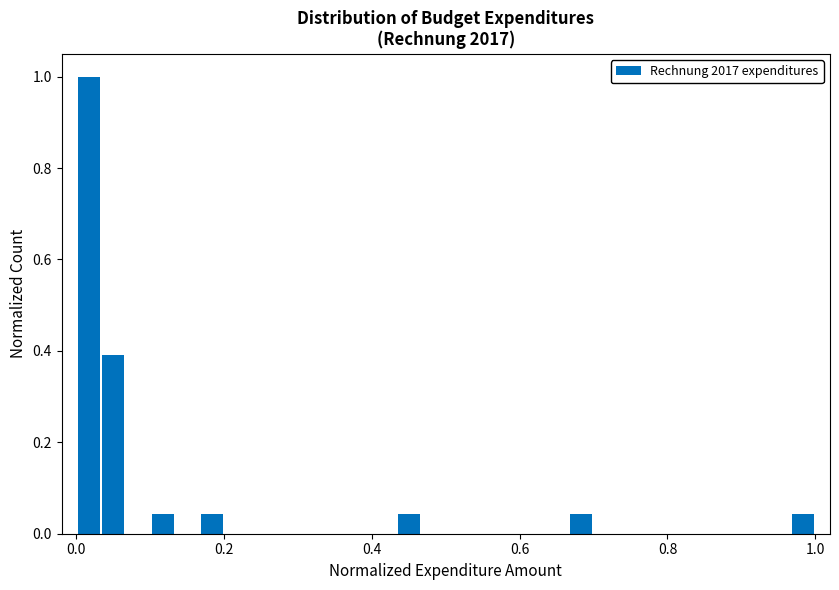

Around what value on the x-axis is the tallest bar? Give the approximate position of its centre, as read against the axis.

0.02